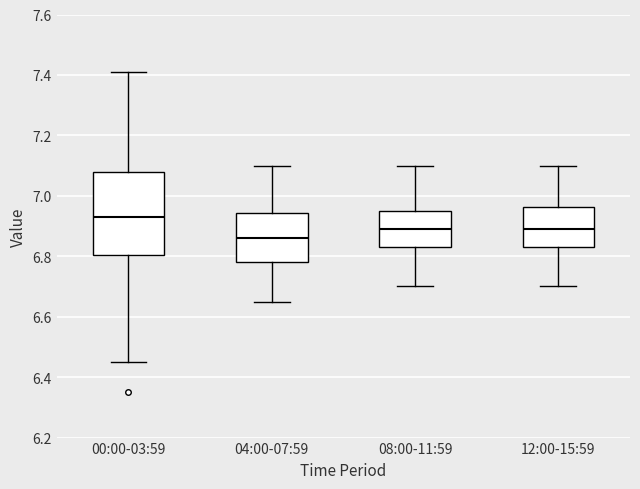

Which box is the tallest, from its lower edge to its upper edge?

00:00-03:59